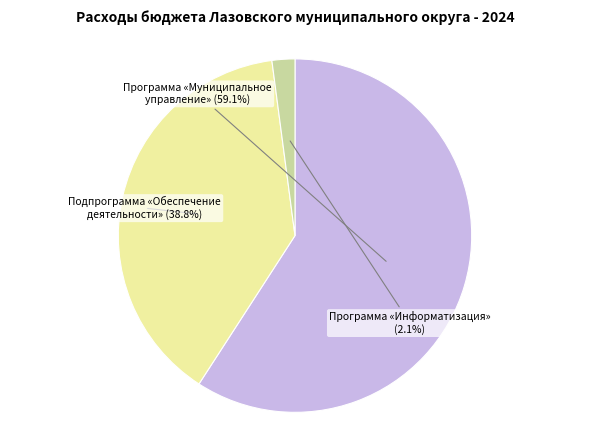

Does any single category account for the majority?

Yes